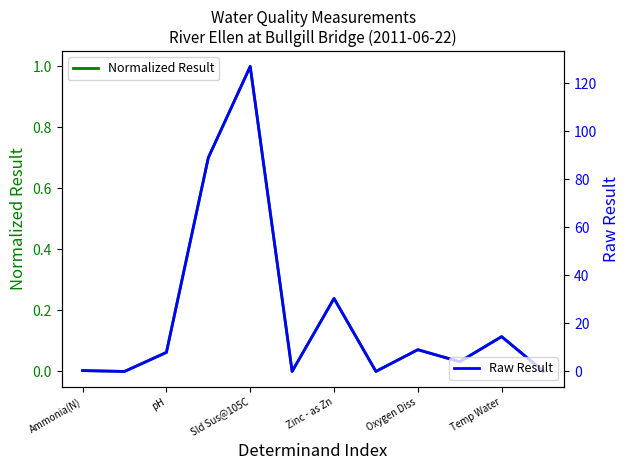

What is the highest value of the Normalized Result series?

1.0